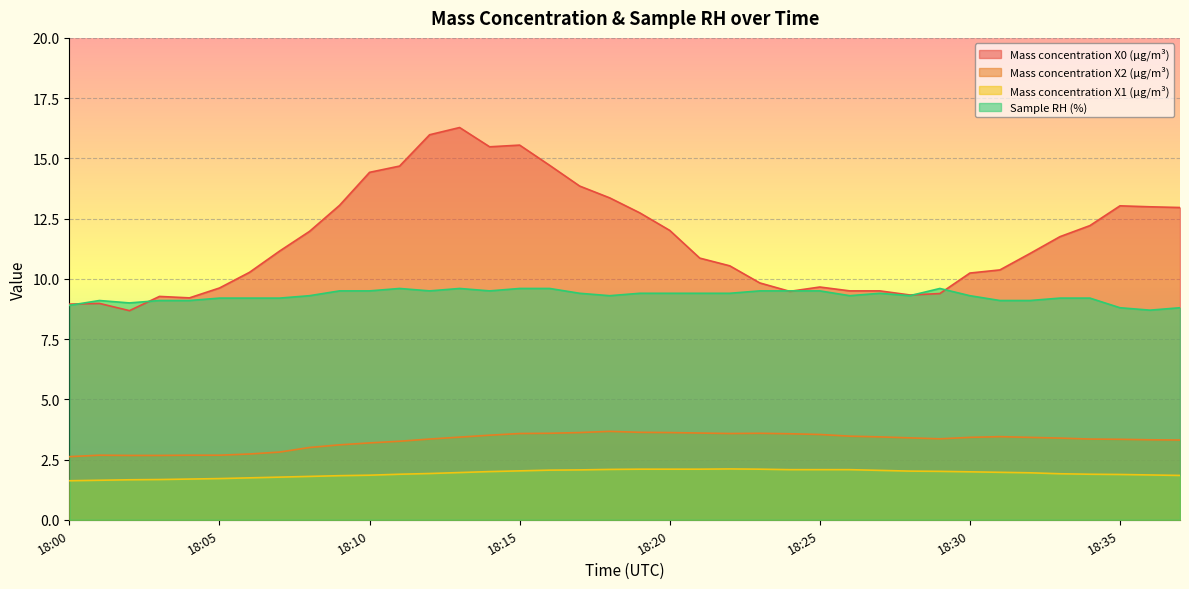

What is the sum of the Mass concentration X2 (μg/m³) values at 18:15 and 18:28?

7.0